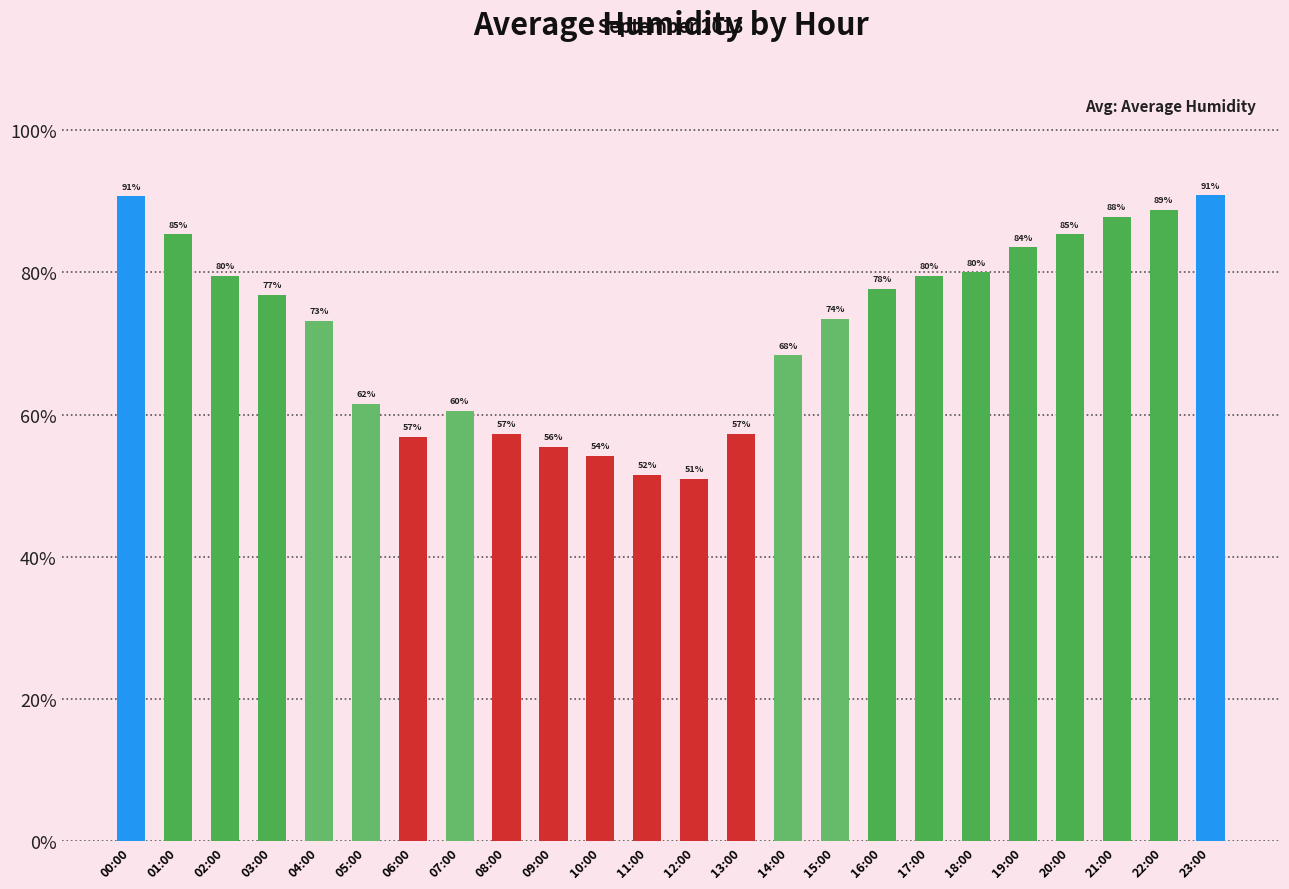

What value does the data have at 21:00?

87.8